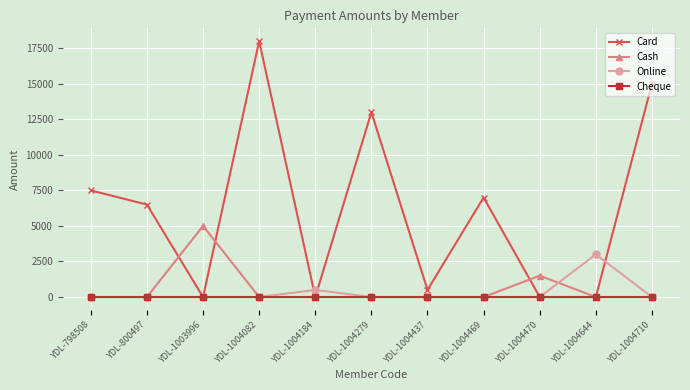

Between YDL-1004082 and YDL-1004184, which series saw the biggest shift?

Card